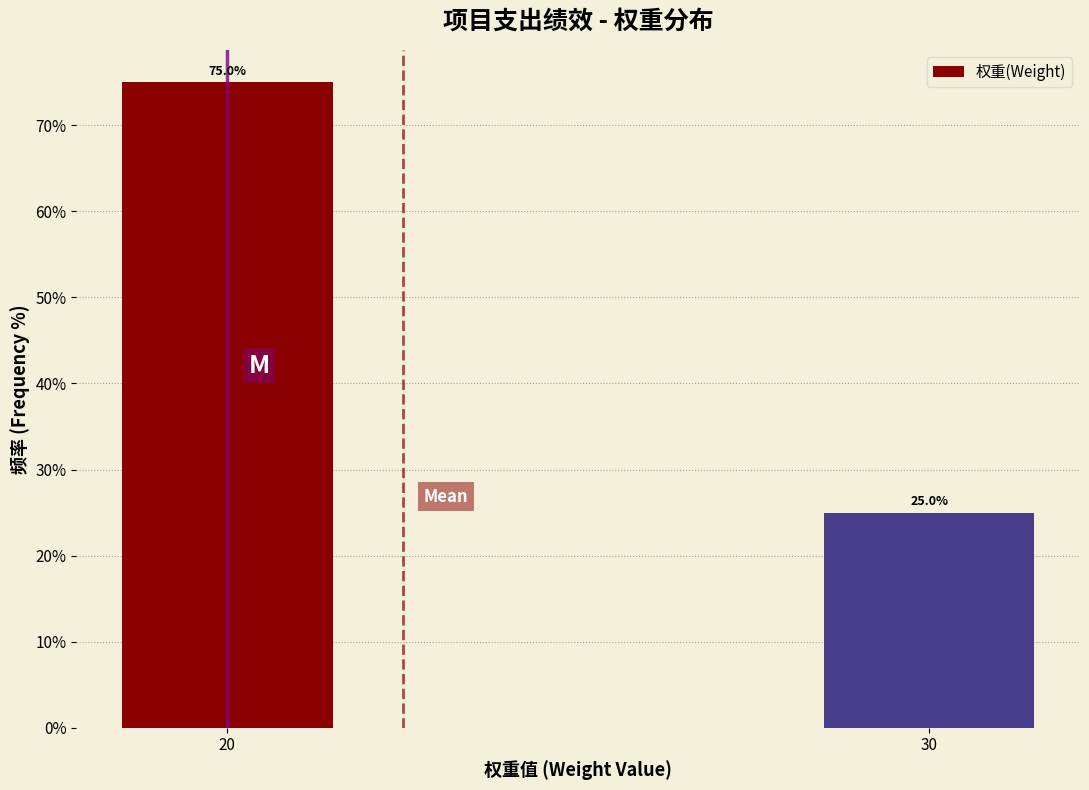

Reading left to right, what are all the values shown in this chart?

75	25